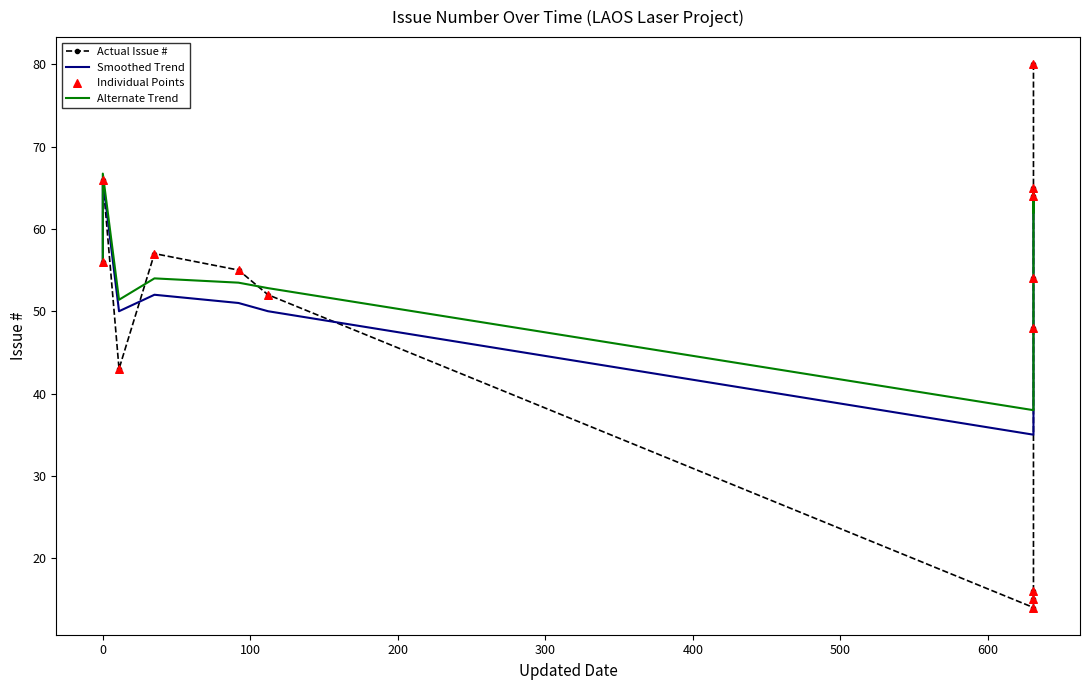

Is the value of Actual Issue # at 700 greater than the value of Alternate Trend at 10?

No